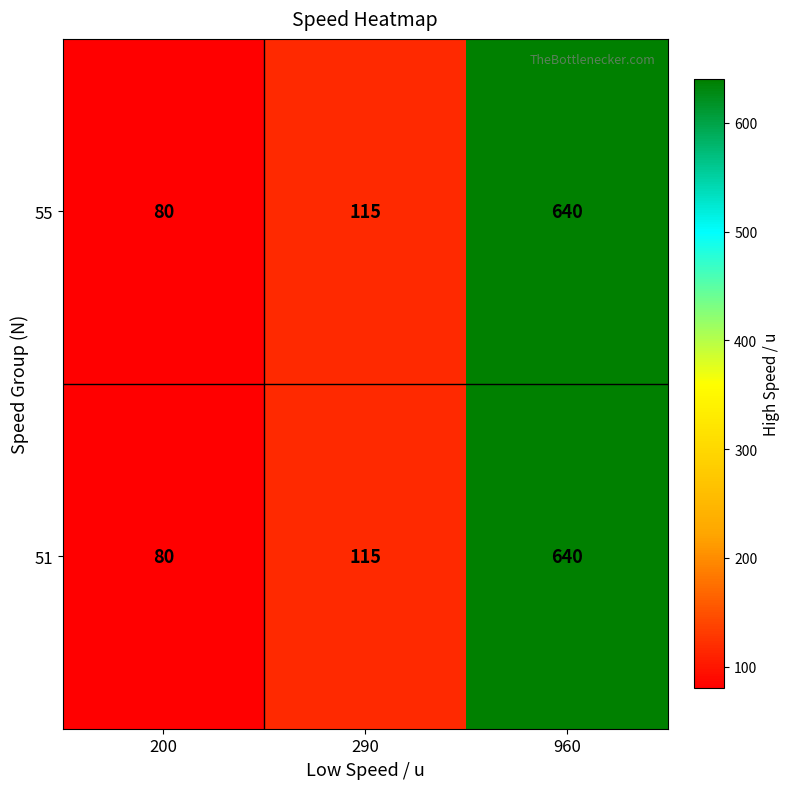

At which category is the sum across all series the highest?

960